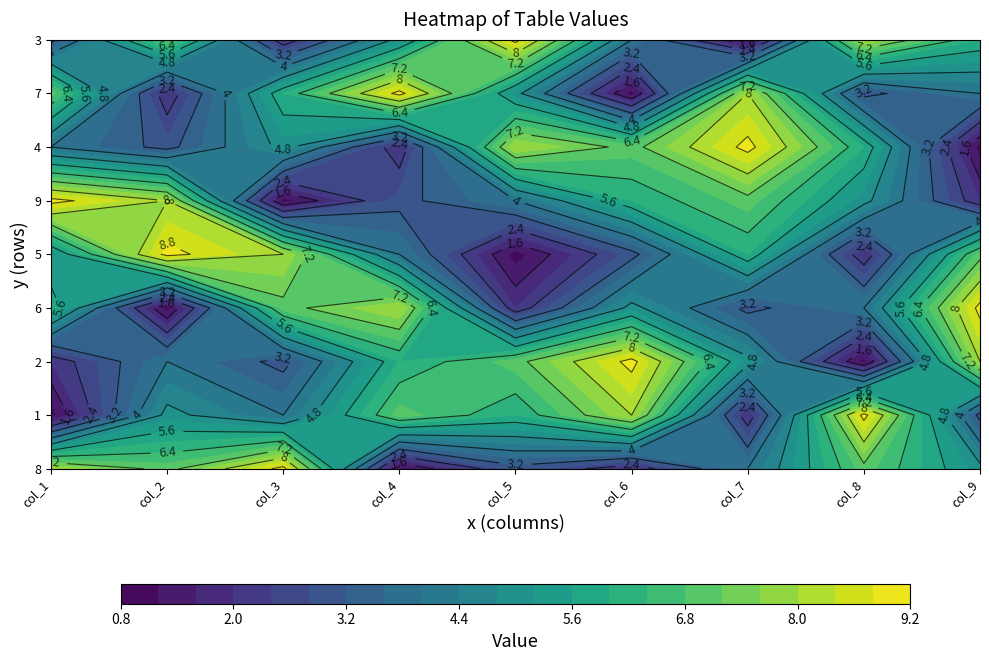

Where is 9 nearest to the value 5?

7